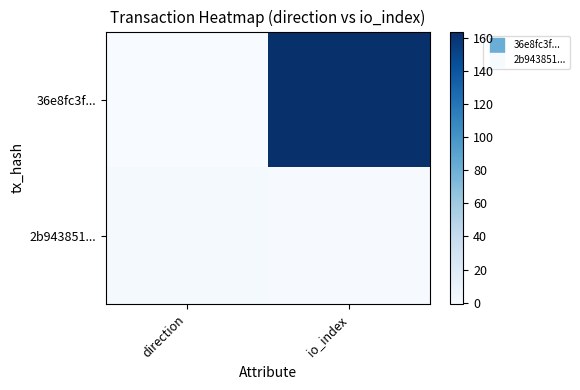

At how many categories does at least one series exceed 76?

1